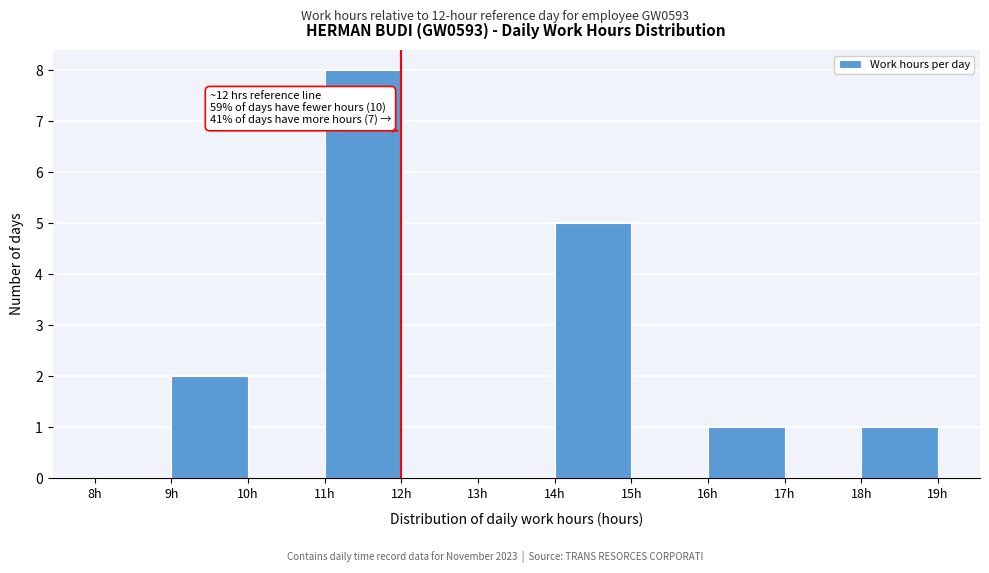

Over which range of the x-axis is the bar tallest?

11 to 12